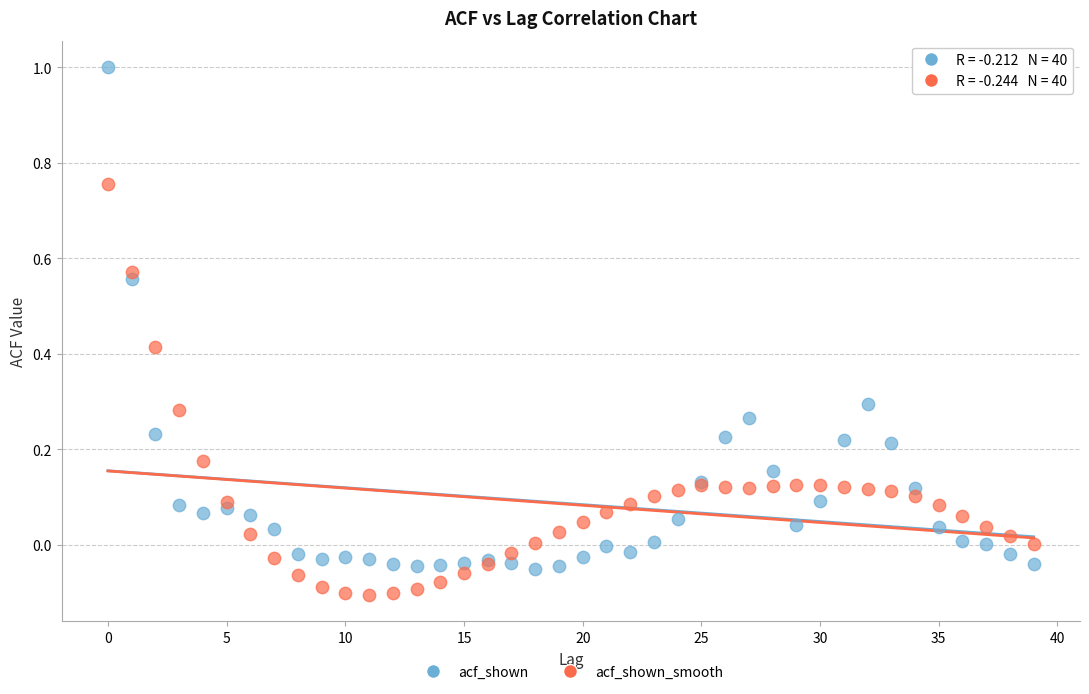

Which series has the widest spread of Y values?

acf_shown